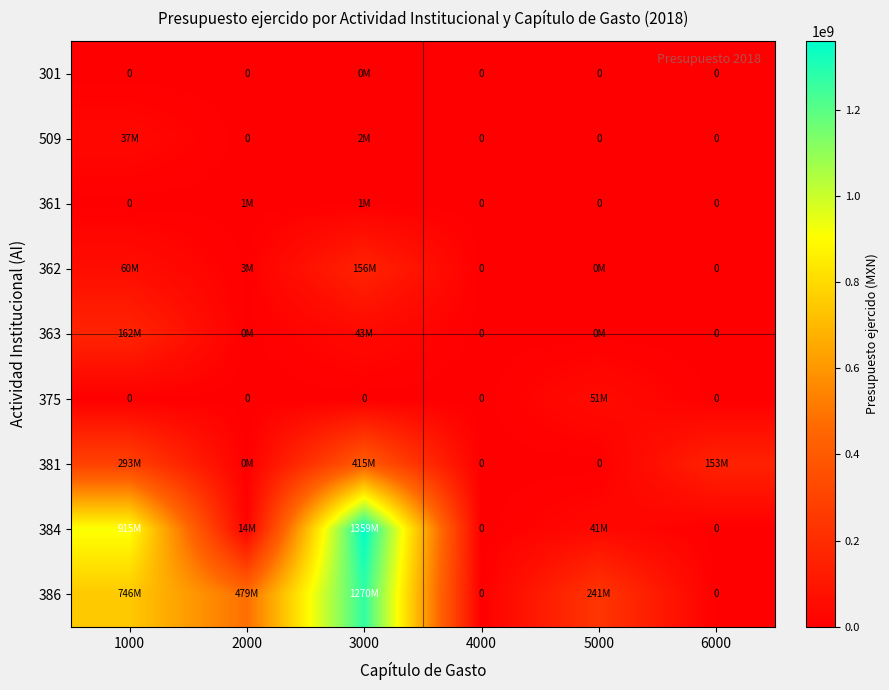

Count the number of data series in this chart.

9